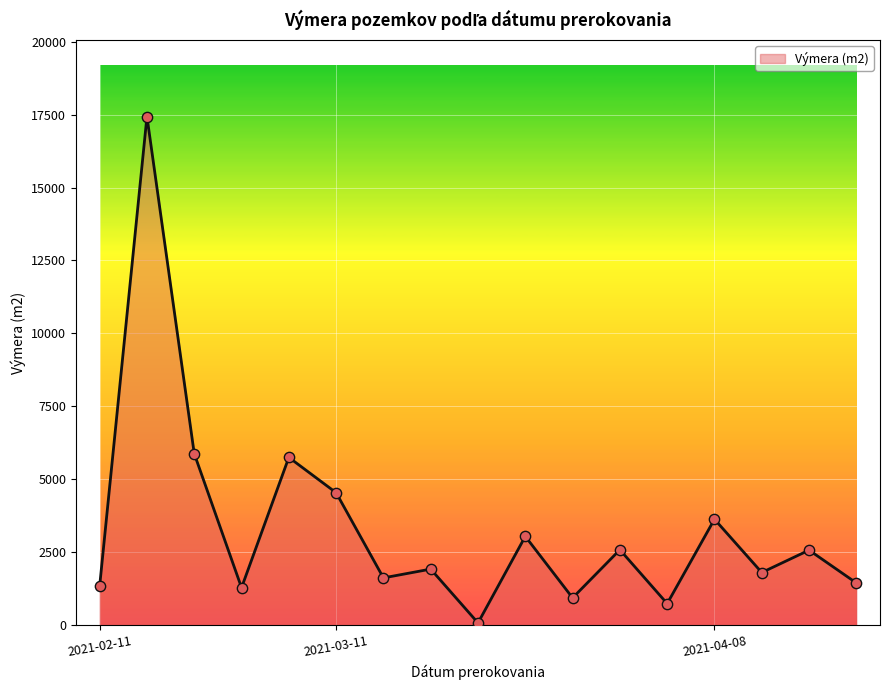

What is the difference between the maximum and minimum values?

17359.0